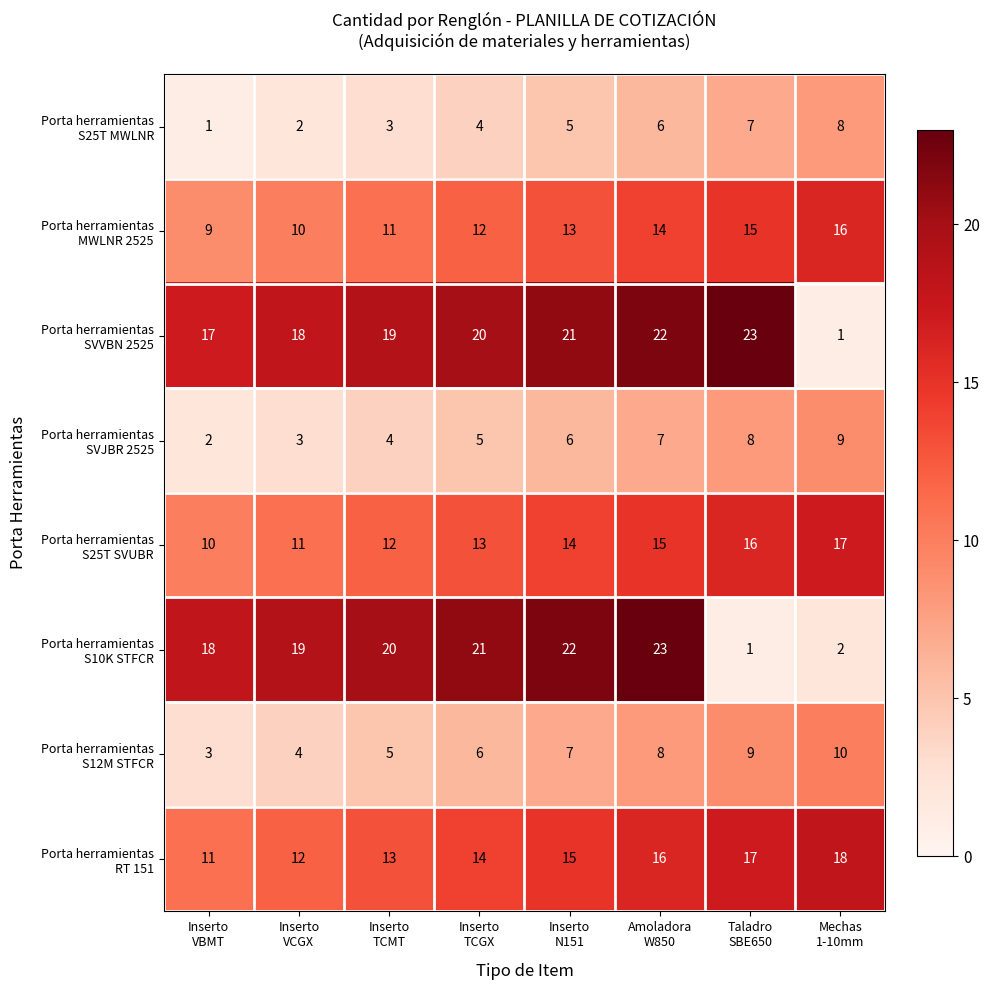

What is the maximum value shown in the chart?

23